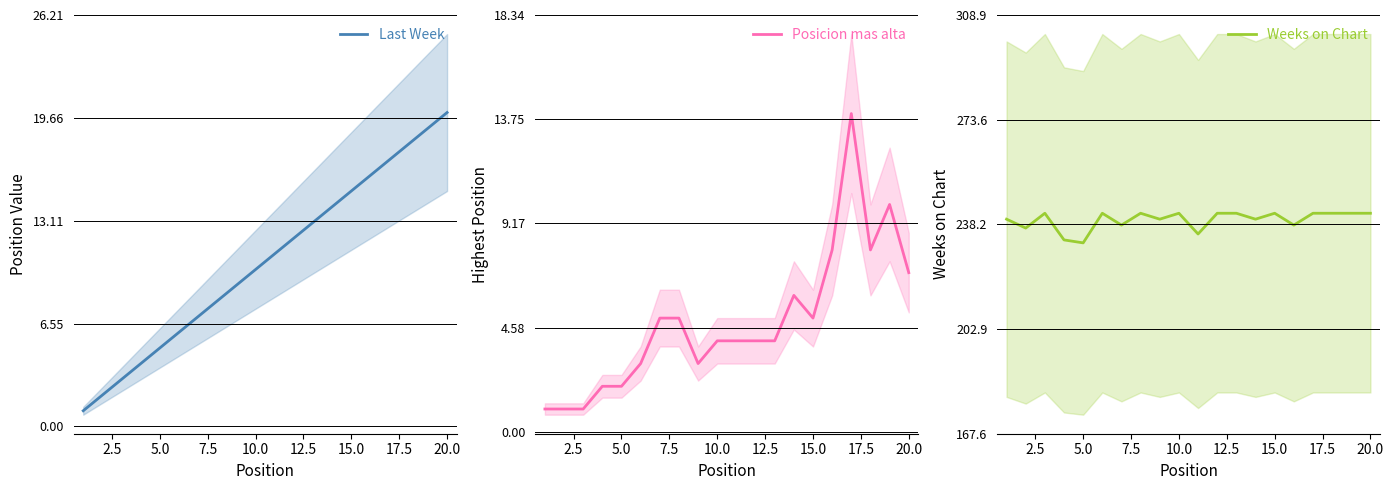

True or false: Last Week and Weeks on Chart cross at least once.

False